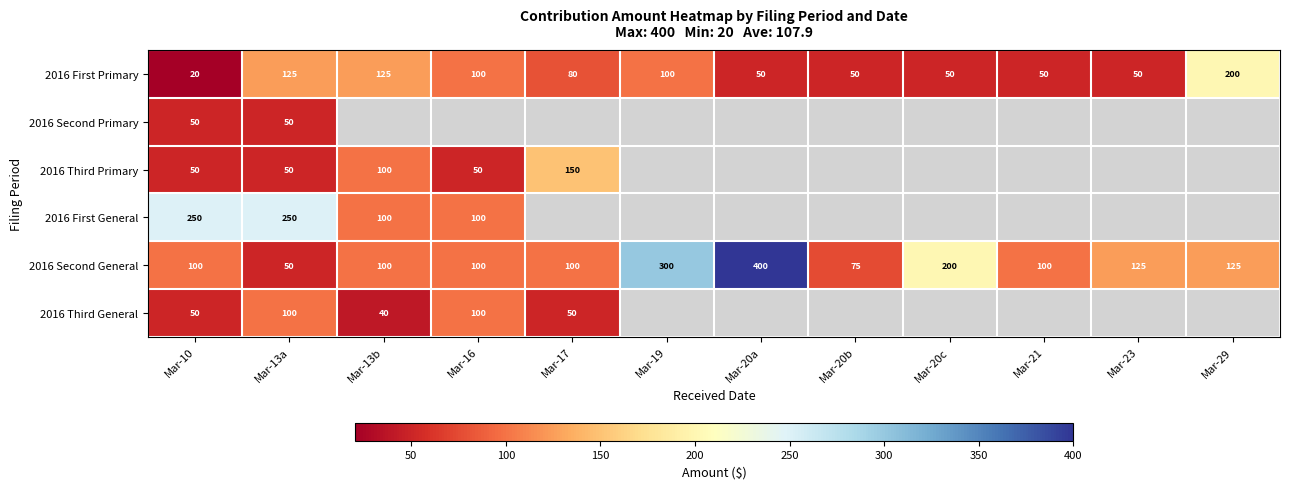

Between Mar-10 and Mar-21, which is larger?

Mar-21